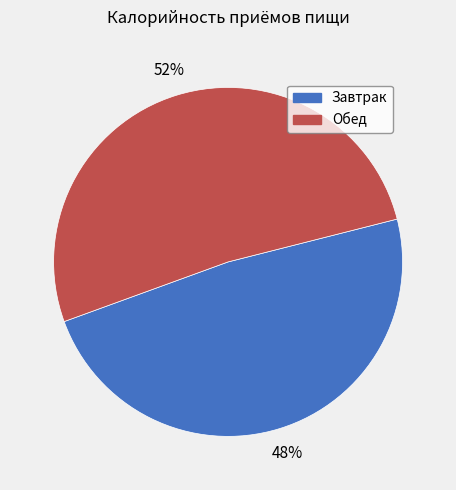

Rank the categories by value from lowest to highest.

Завтрак, Обед